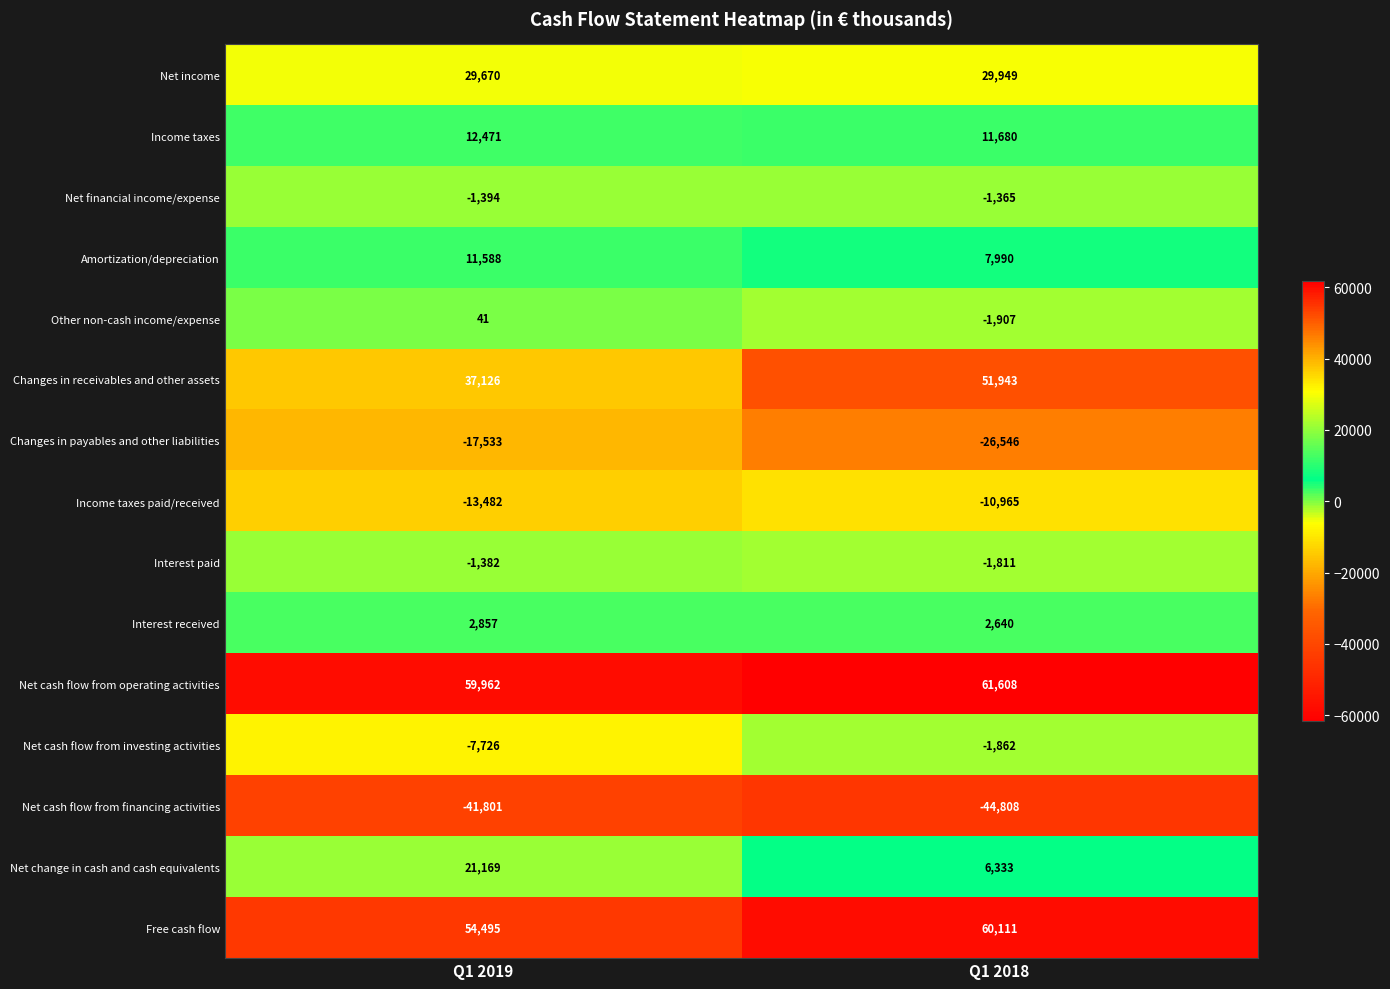

At which category does the chart reach its minimum across all series?

Q1 2018